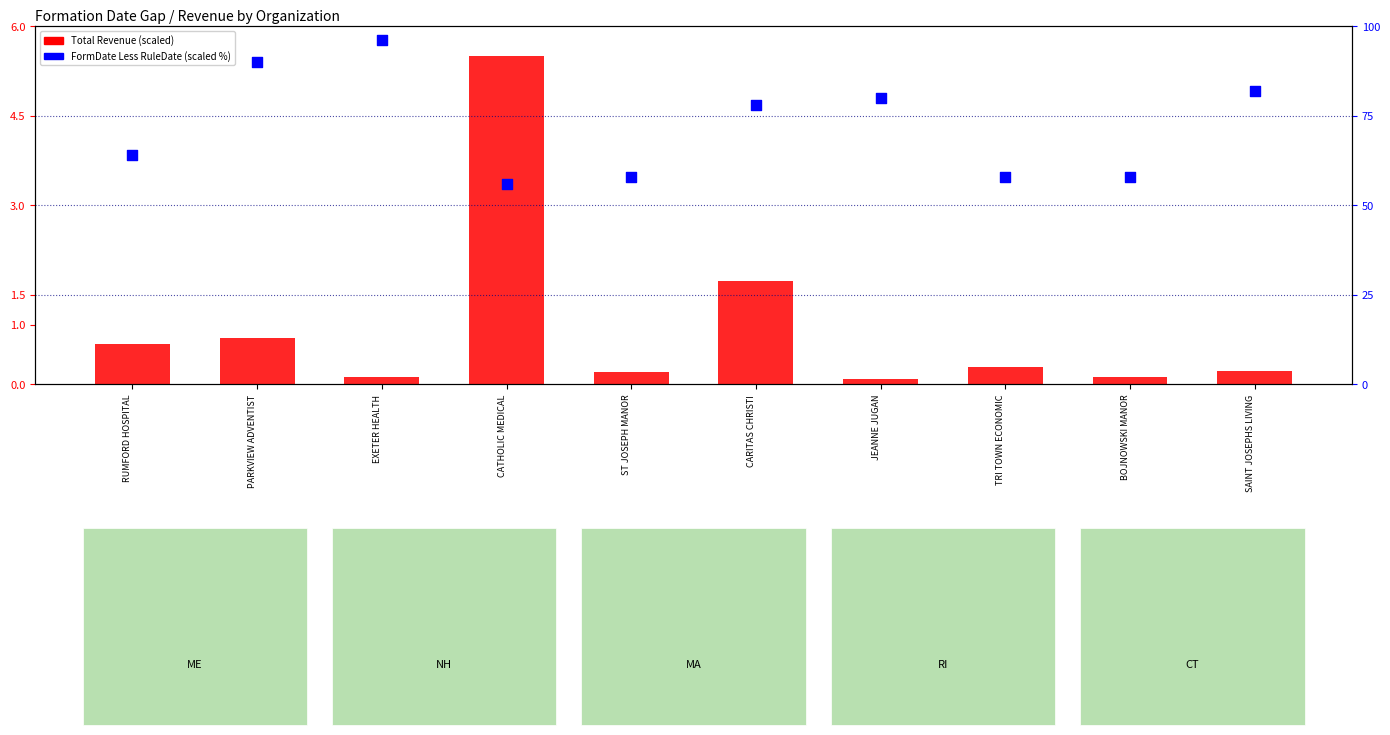

Which series contains the lowest Y value?

Total Revenue (scaled)